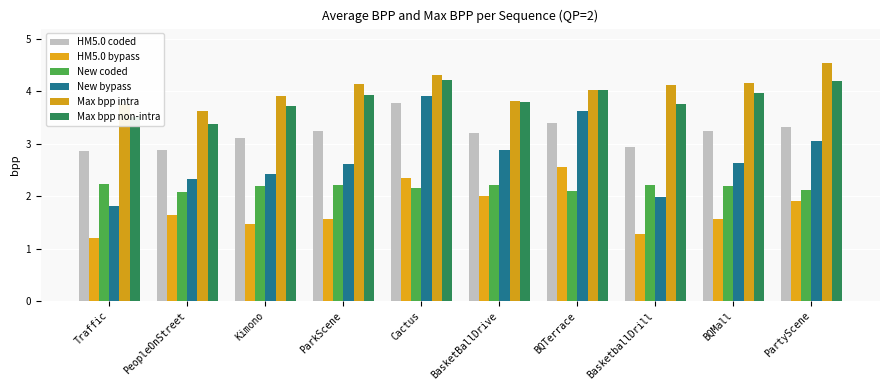

The HM5.0 coded series shows 5.2 at BQTerrace. True or false?

False